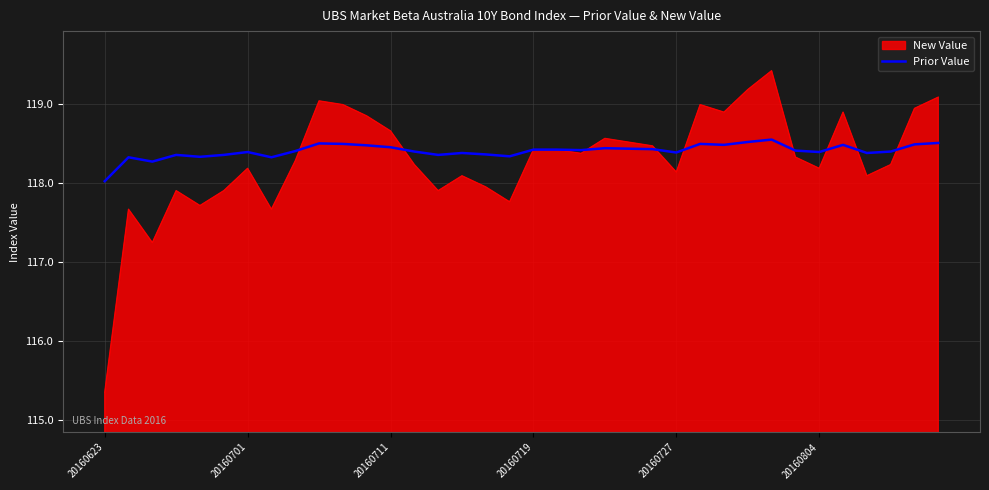

What is the minimum value shown in the chart?

115.4